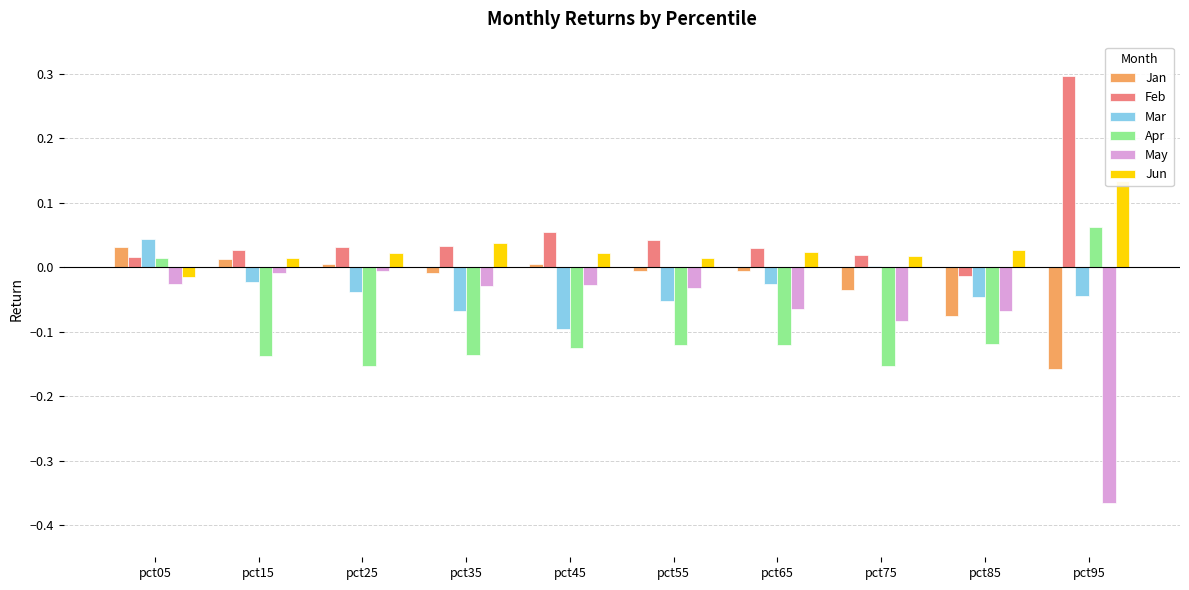

What is the spread (max minus min) of values at pct65?

0.2